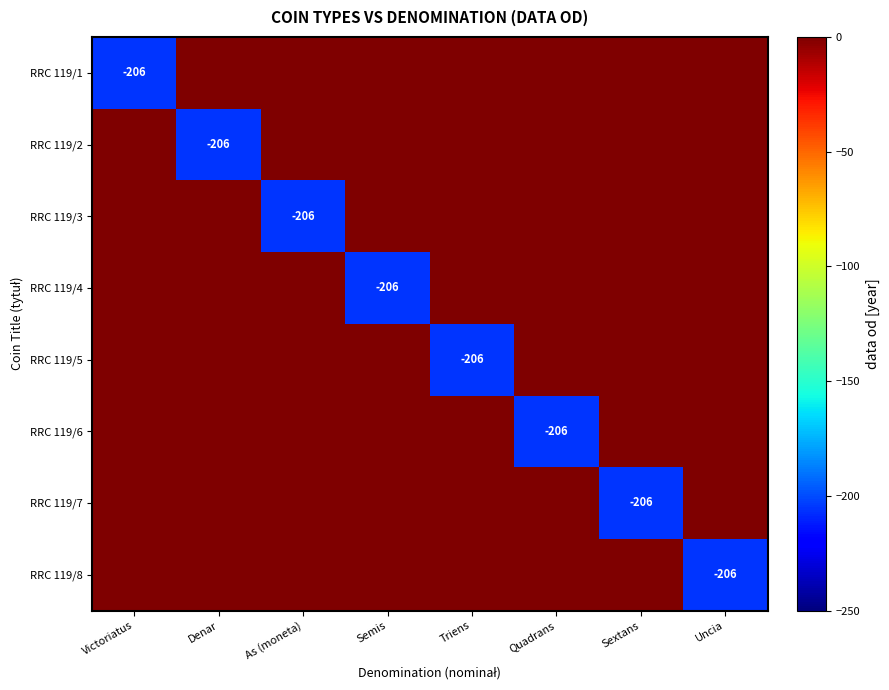

Which series changed the most between Victoriatus and As (moneta)?

RRC 119/1